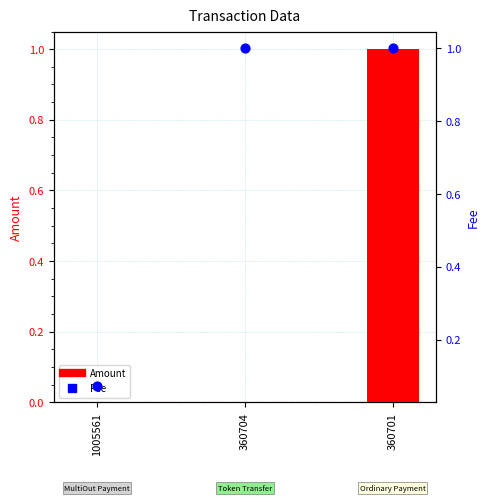

Which series reaches the maximum Y coordinate?

Amount